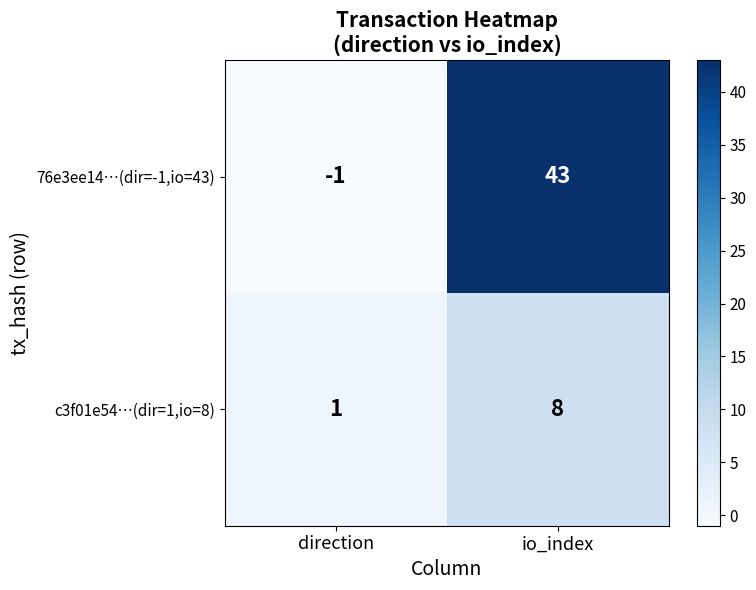

The c3f01e54…(dir=1,io=8) series shows 8 at io_index. True or false?

True